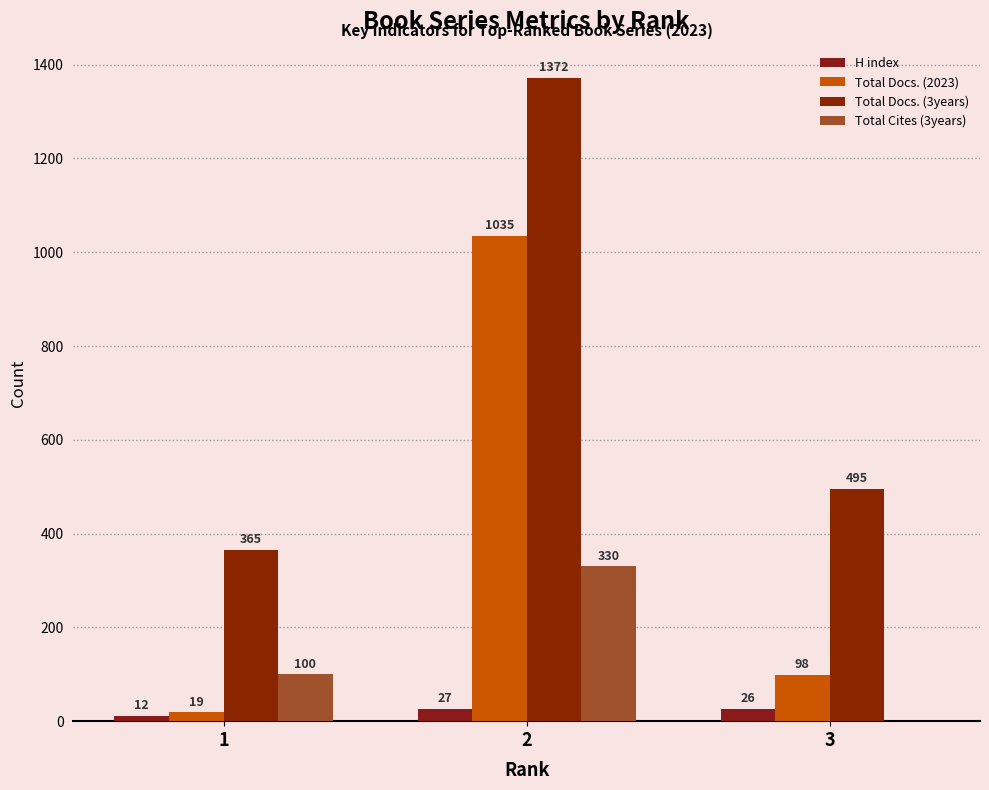

Which label corresponds to the largest value in the chart?

2